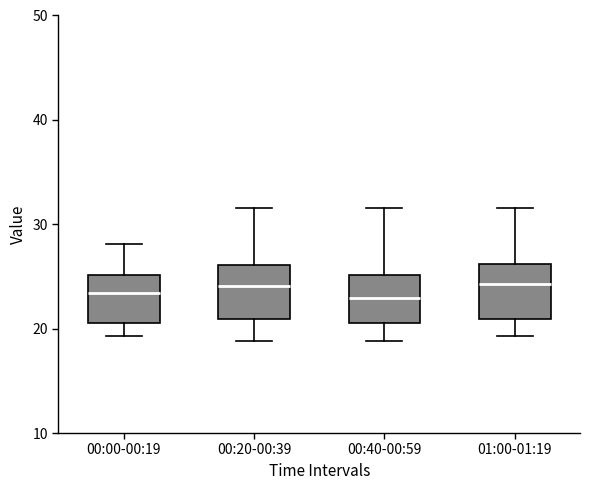

Where does the upper whisker of the box for 00:00-00:19 end on the y-axis? The values are not printed on the chart, so give them approximately, as read against the axis.

28